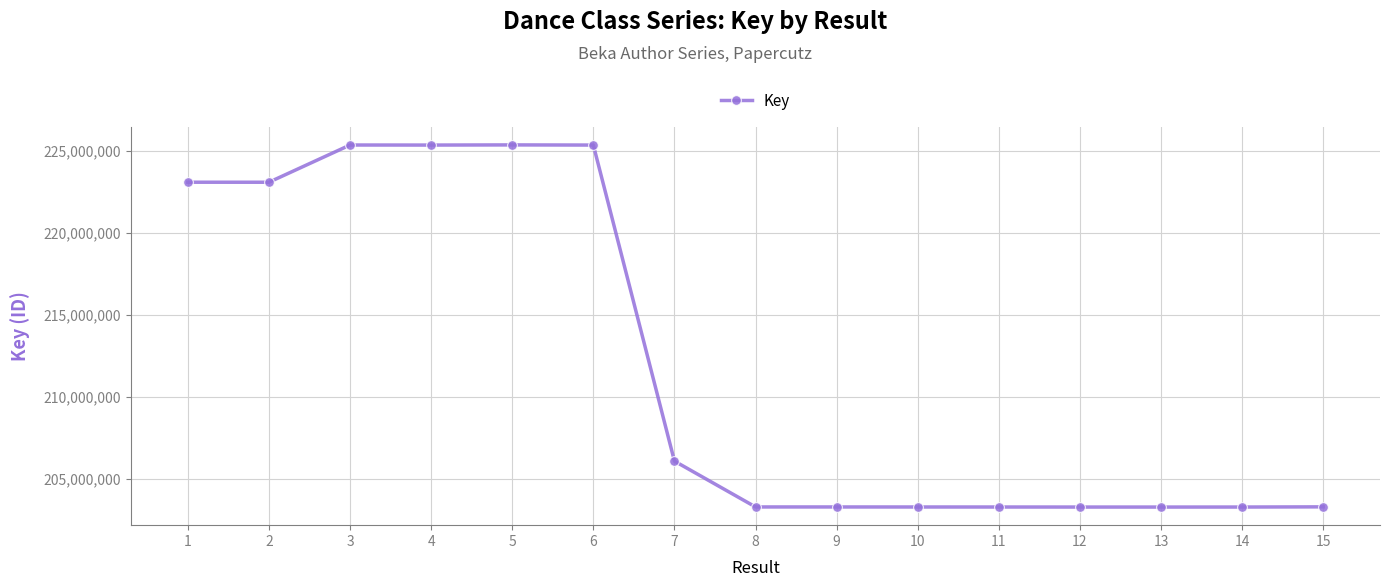

The value at 5 is 225347723. True or false?

True